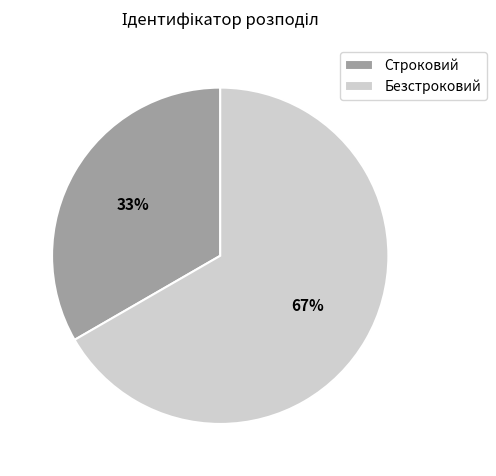

Do Строковий and Безстроковий together represent more than half of the pie?

Yes